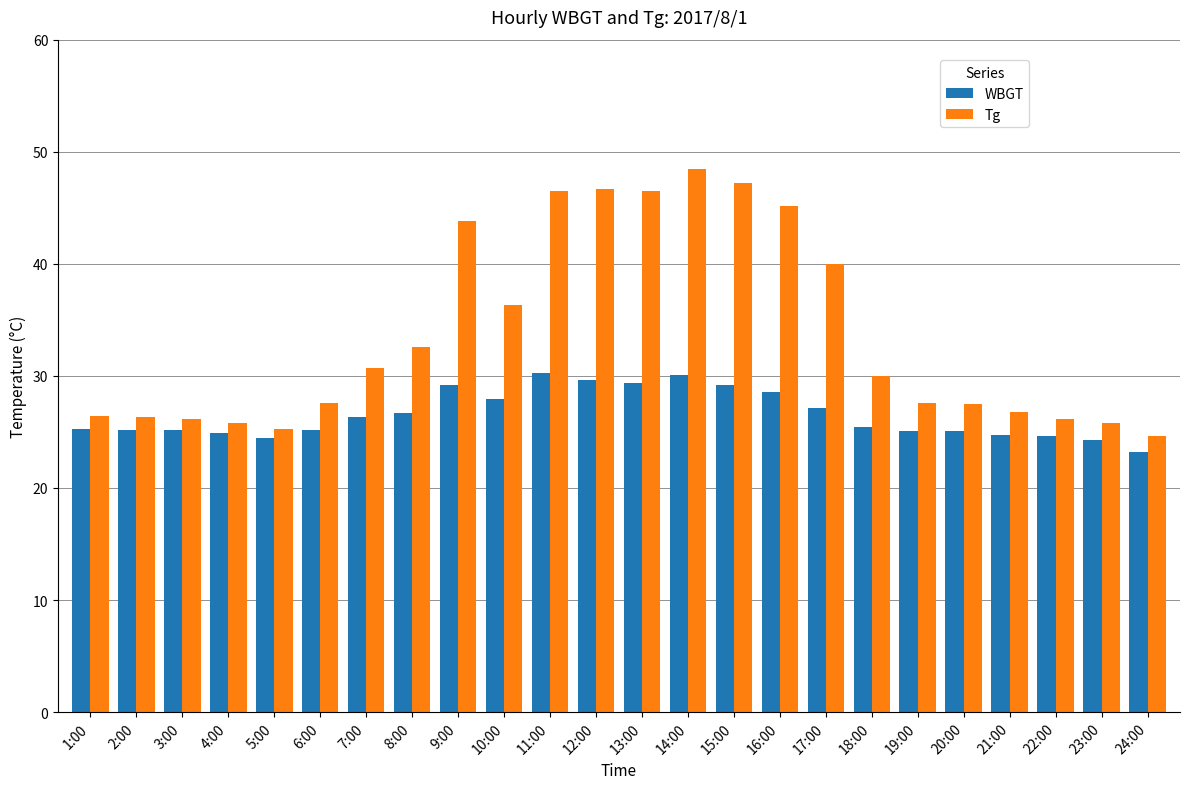

Is it true that Tg equals 46.5 at 11:00?

True